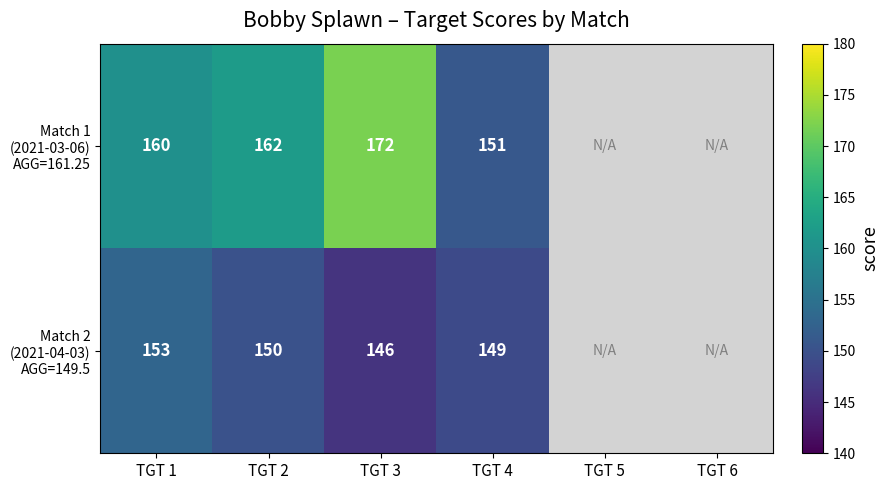

Which label corresponds to the smallest value in the chart?

TGT 3